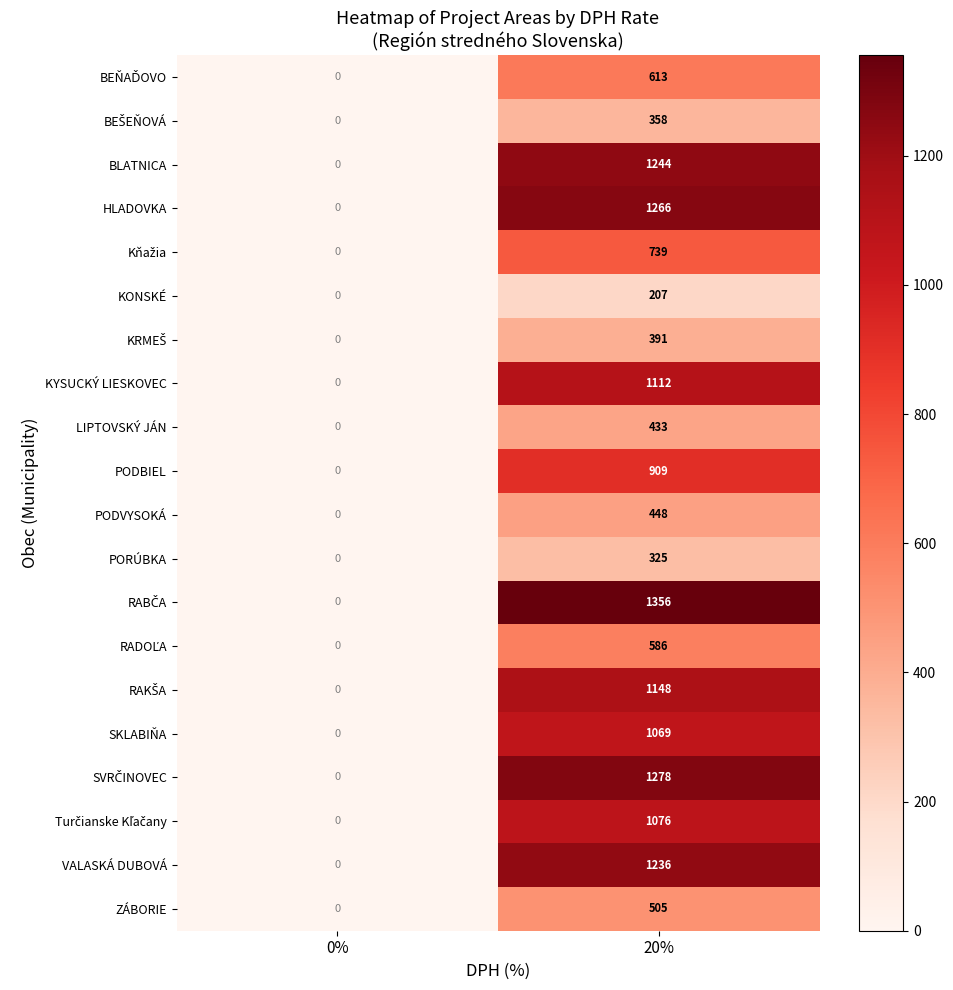

At which category is the sum across all series the highest?

20%